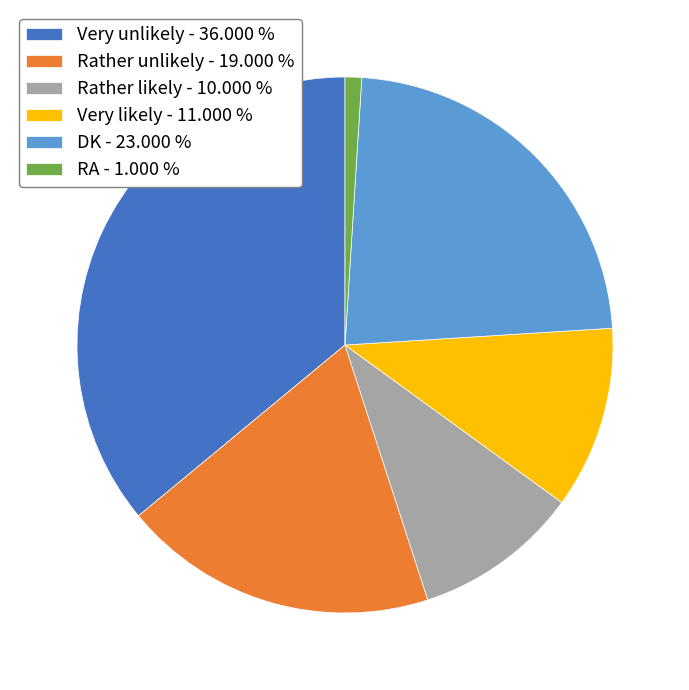

Is there a majority slice in this chart?

No